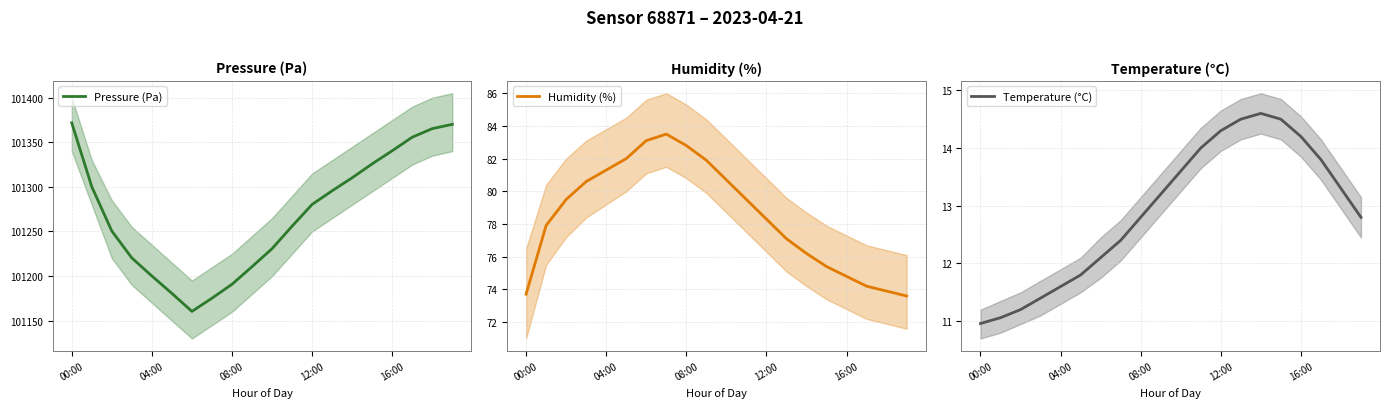

True or false: Temperature (°C) has more than 1 points higher than both neighbors.

False